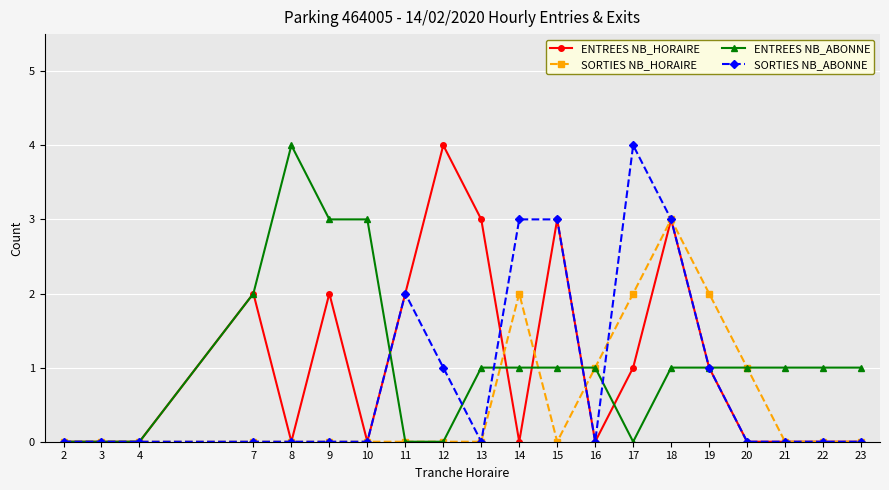

Between 4 and 14, which series saw the biggest shift?

SORTIES NB_ABONNE